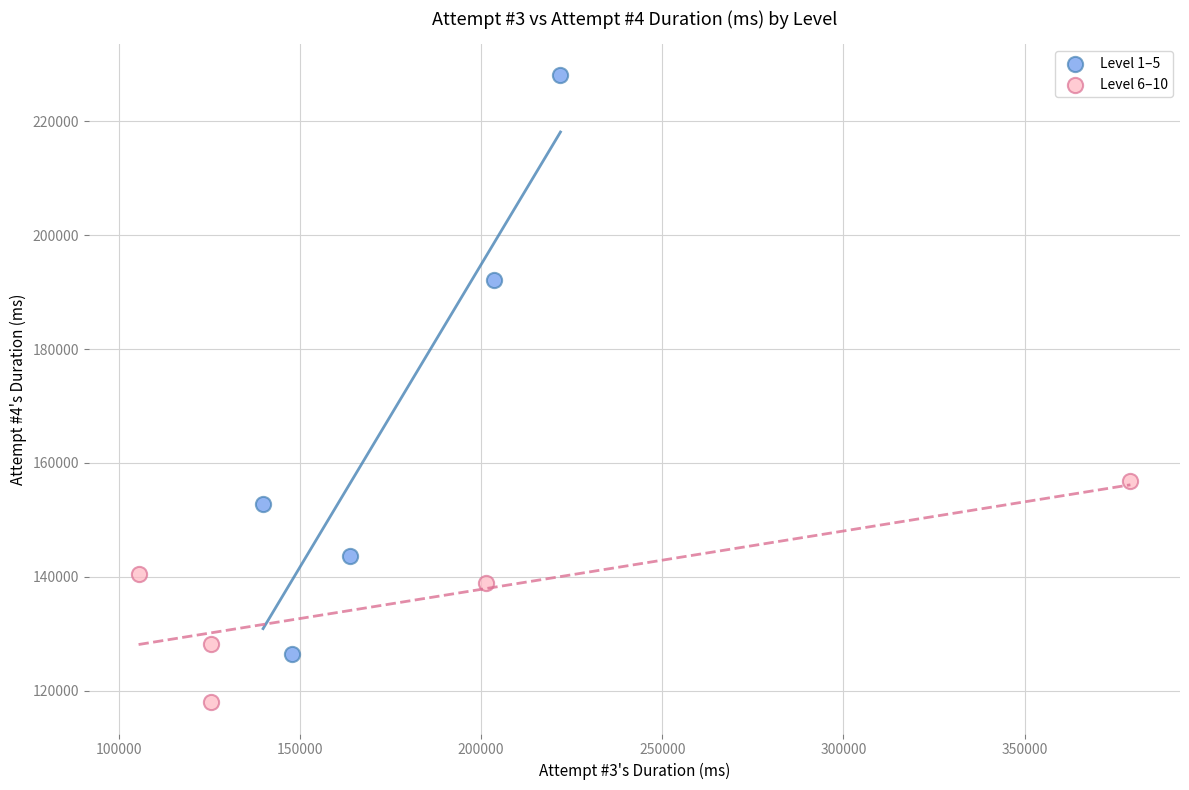

Which series has the widest spread of Y values?

Level 1–5